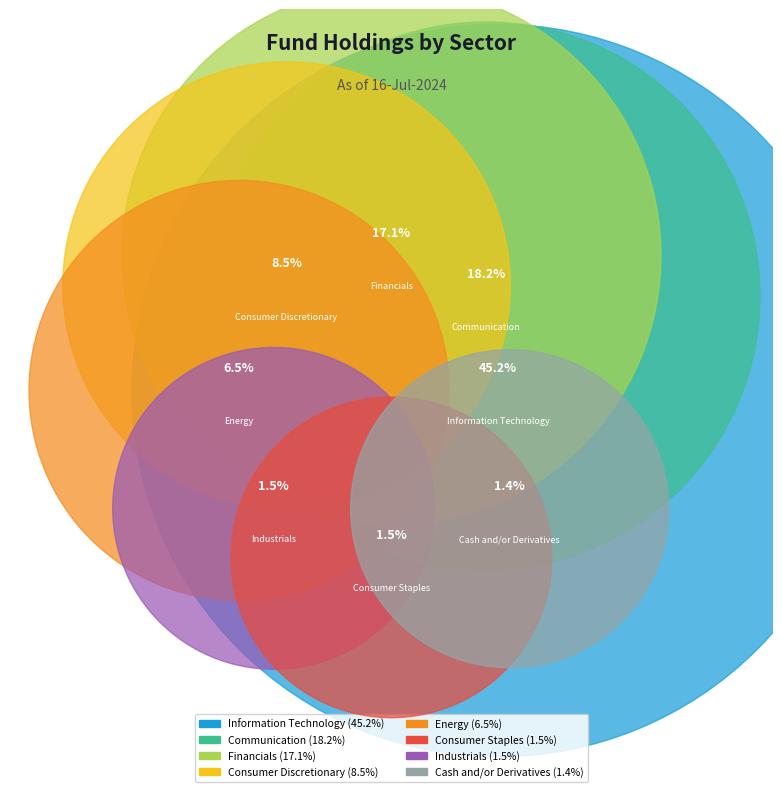

What is the ratio of the value at Financials to the value at Communication?

0.9